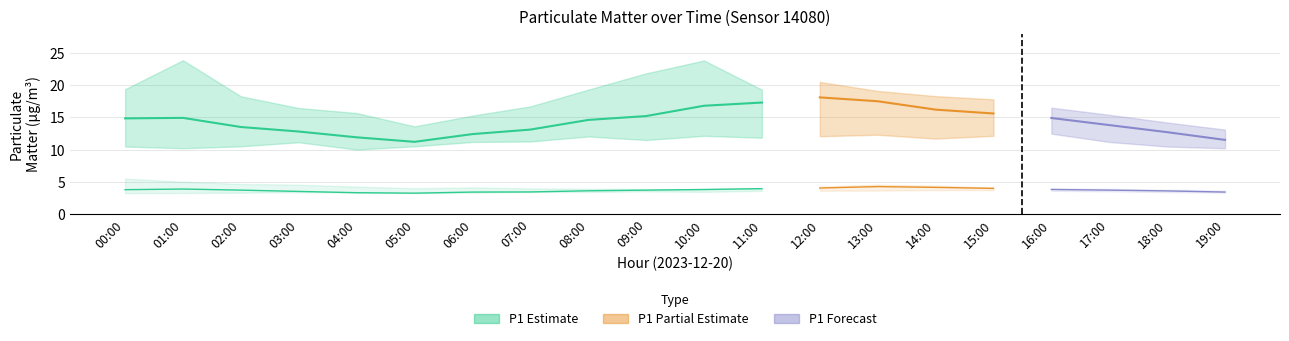

The value of P2 at 14:00 is 4.1. True or false?

True